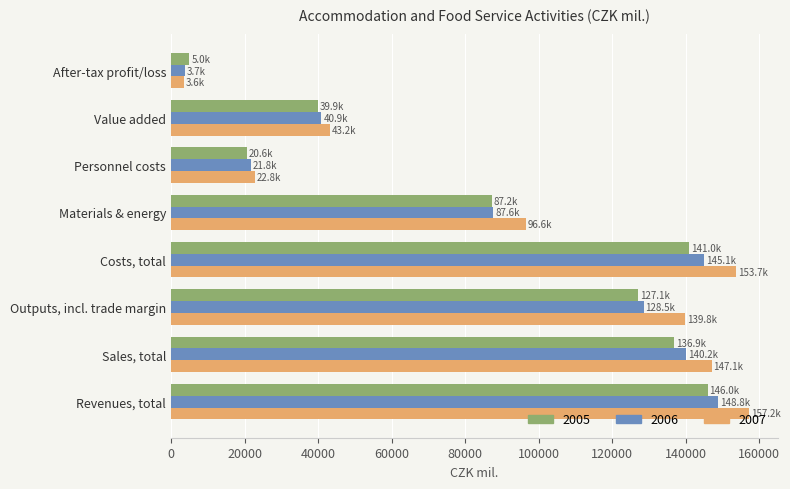

What is the difference between the highest and lowest values at Personnel costs?

2232.1